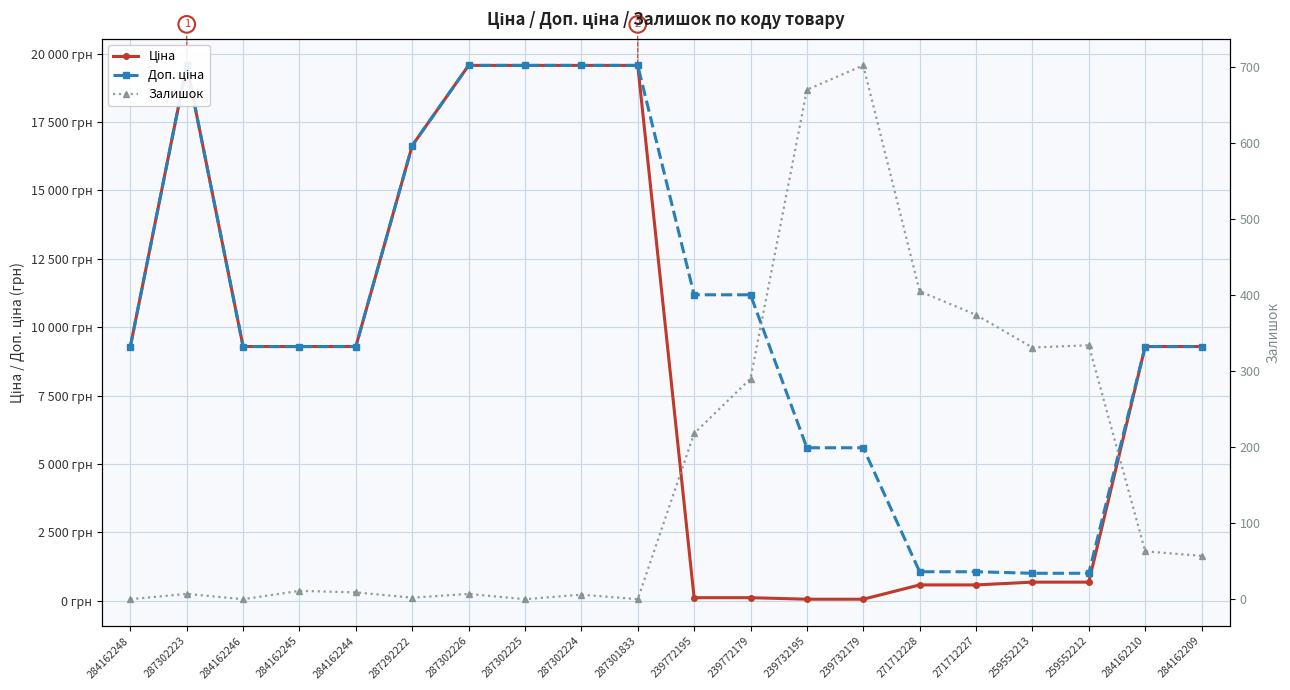

What is the average value of the Доп. ціна series?

10393.9